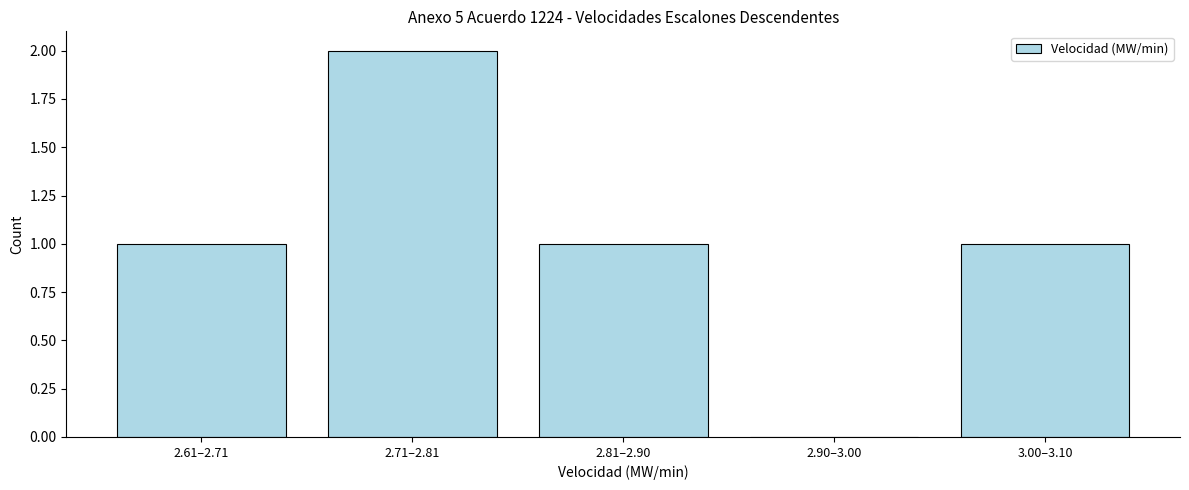

Reading right to left, what are all the values shown in this chart?

3.00–3.10=1	2.90–3.00=0	2.81–2.90=1	2.71–2.81=2	2.61–2.71=1